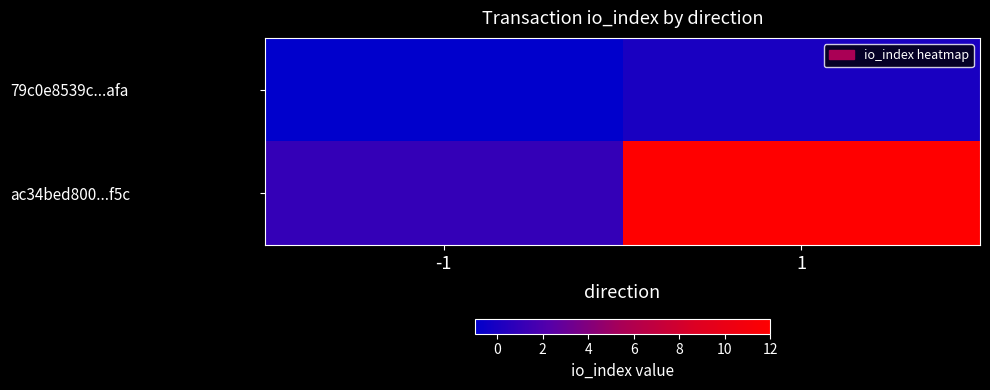

Reading right to left, list all the values displayed in this chart.

79c0e8539c...afa: 1=0	-1=-1
ac34bed800...f5c: 1=12	-1=1